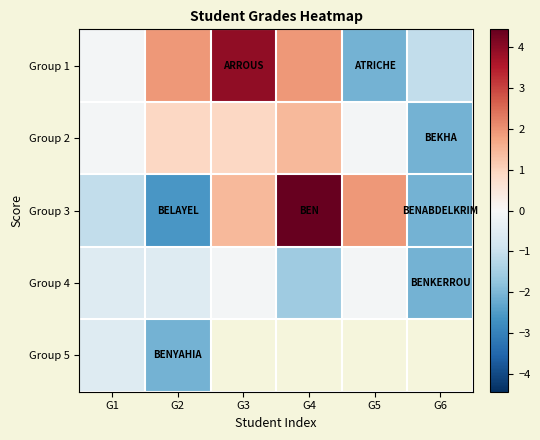

At which category is the sum across all series the highest?

G1